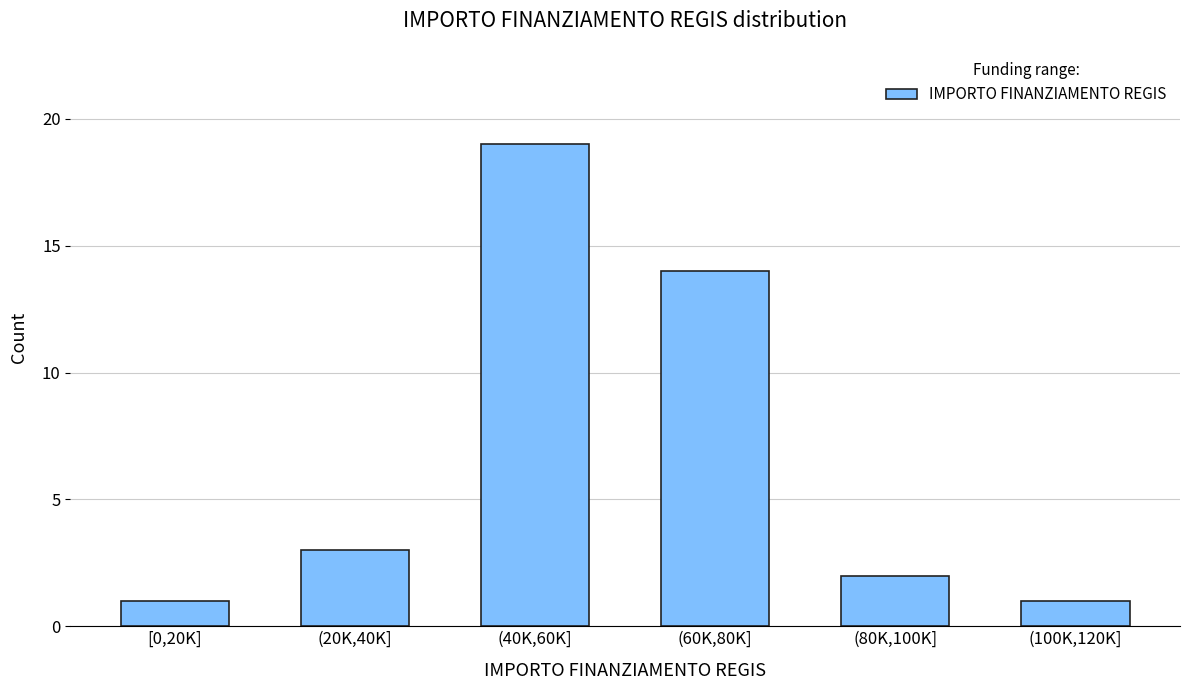

Reading left to right, what are all the values shown in this chart?

[0,20K]=1	(20K,40K]=3	(40K,60K]=19	(60K,80K]=14	(80K,100K]=2	(100K,120K]=1